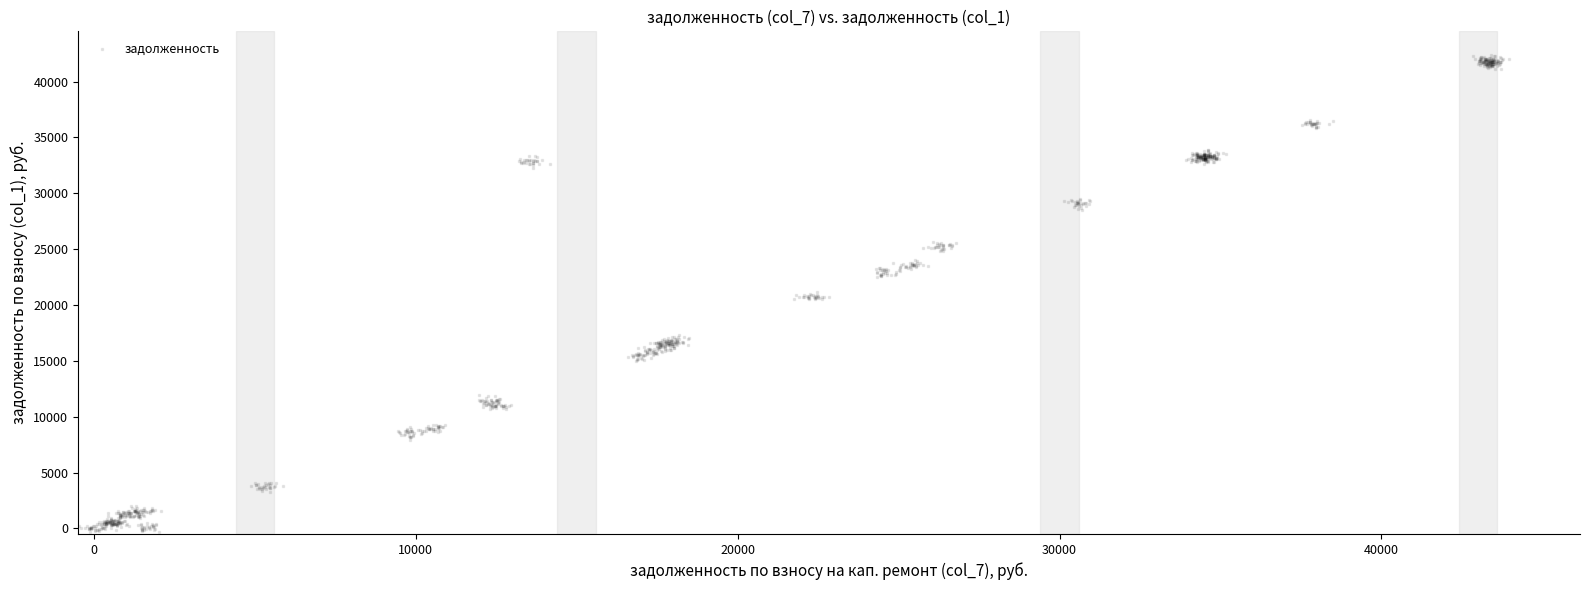

What is the range of X values (max minus min)?

44419.7